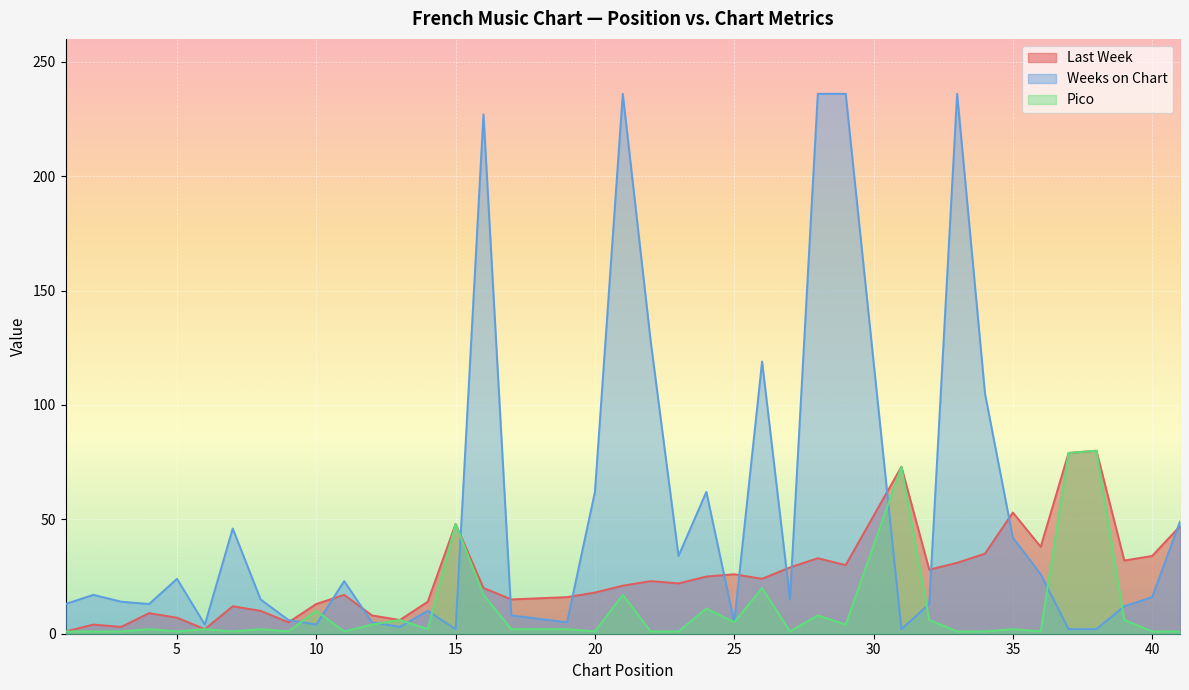

At which label is Weeks on Chart closest to 119?

26